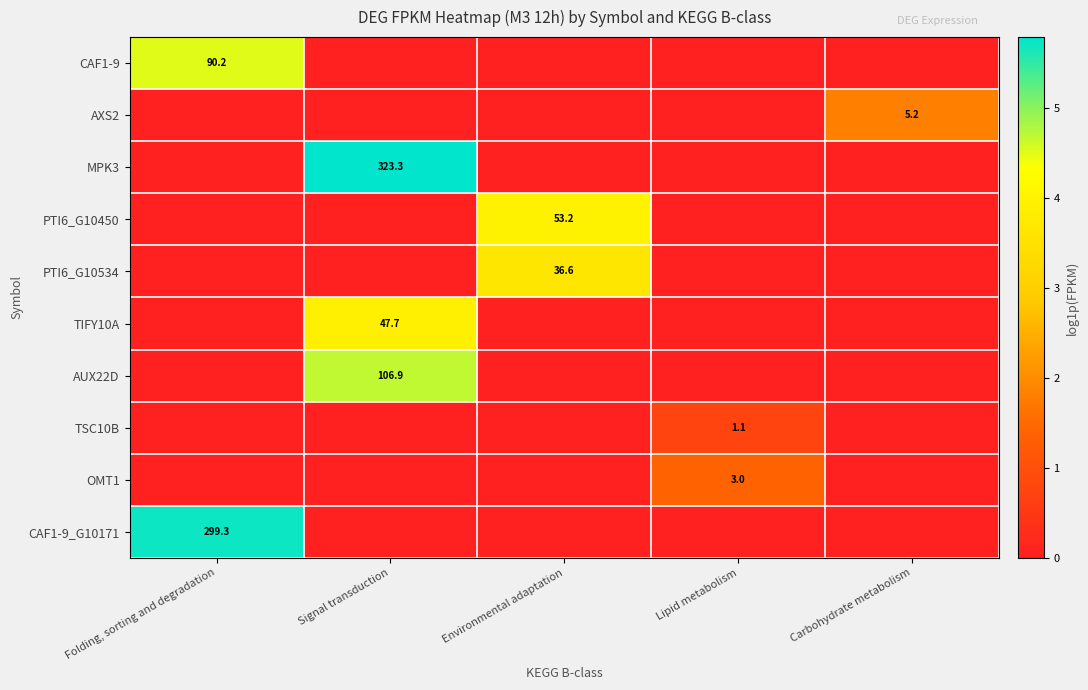

True or false: TSC10B has a value of 1.1 at Lipid metabolism.

True